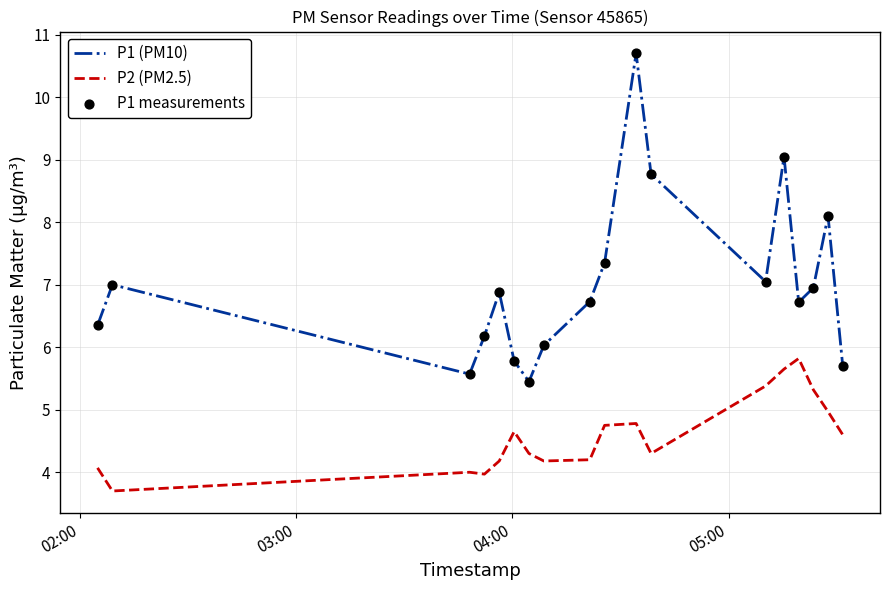

What is the difference between the maximum and minimum values in the P2 (PM2.5) series?

2.1